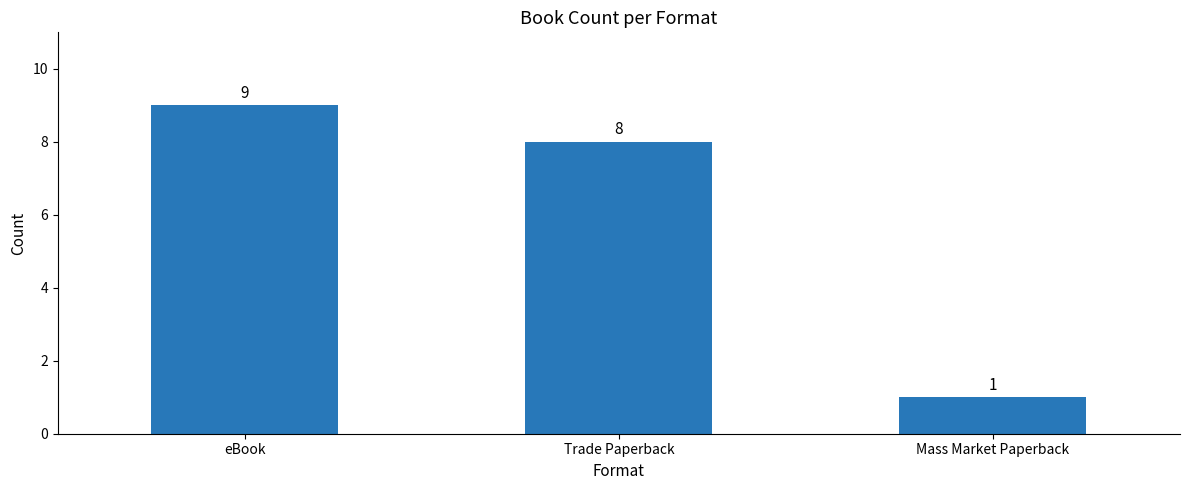

What position from the left is Mass Market Paperback?

3